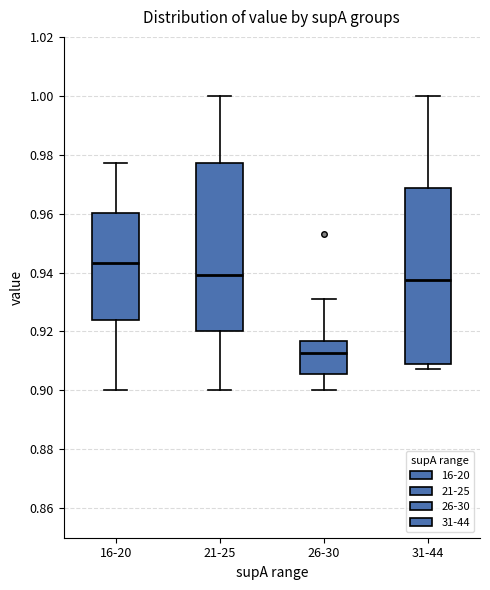

Where is the upper edge of the box for 31-44 on the y-axis? The values are not printed on the chart, so give them approximately, as read against the axis.

0.968